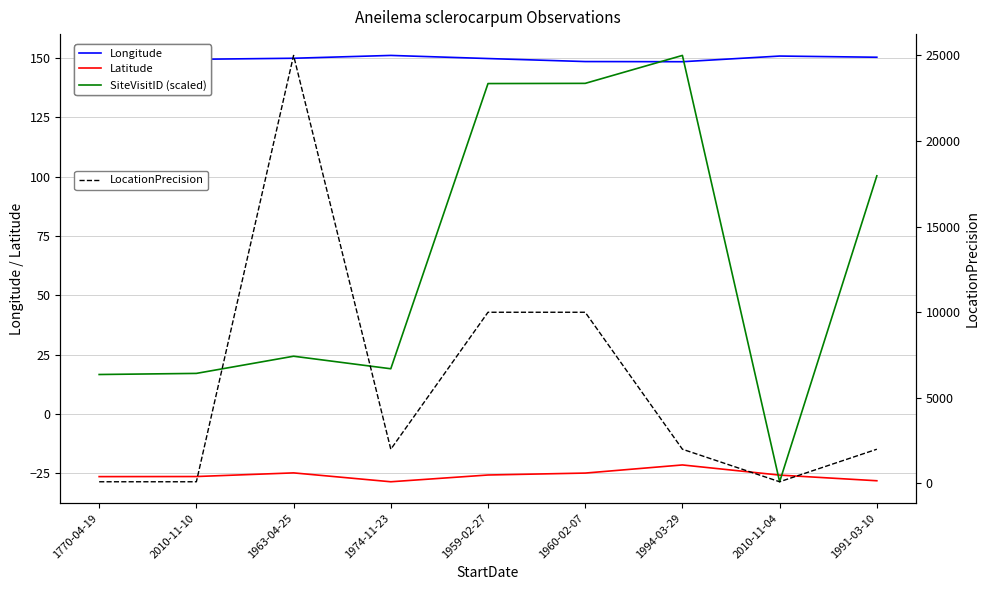

What is the sum of all Latitude values?

-231.5